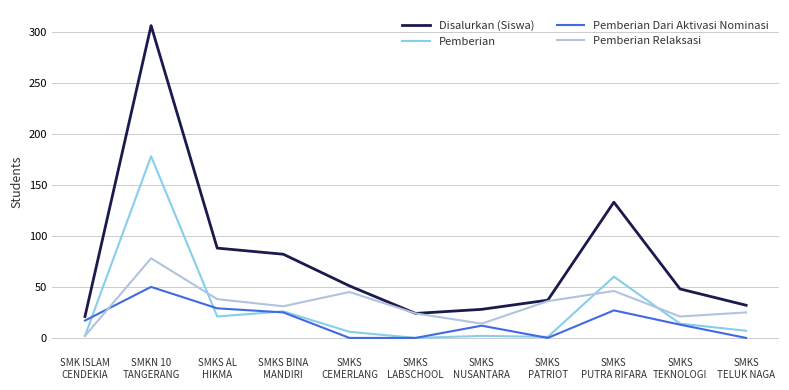

Where is the first local minimum for Disalurkan (Siswa)?

SMKS
LABSCHOOL